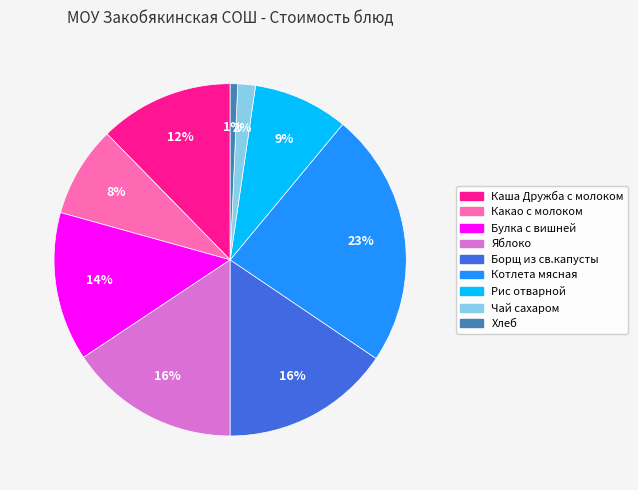

Is Хлеб the majority of the pie?

No